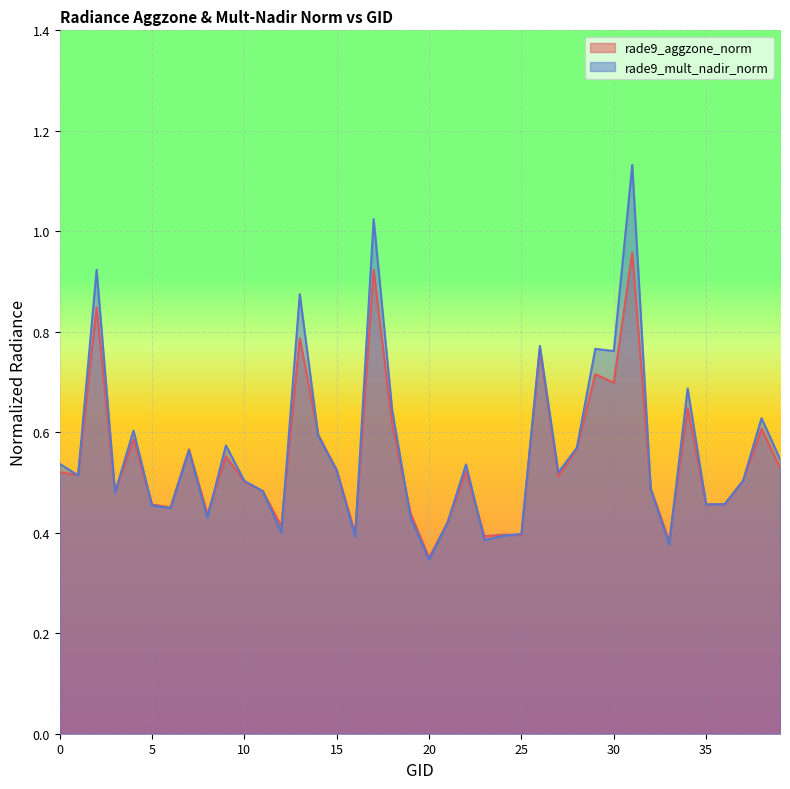

What is the difference between the maximum and minimum values in the rade9_mult_nadir_norm series?

0.8